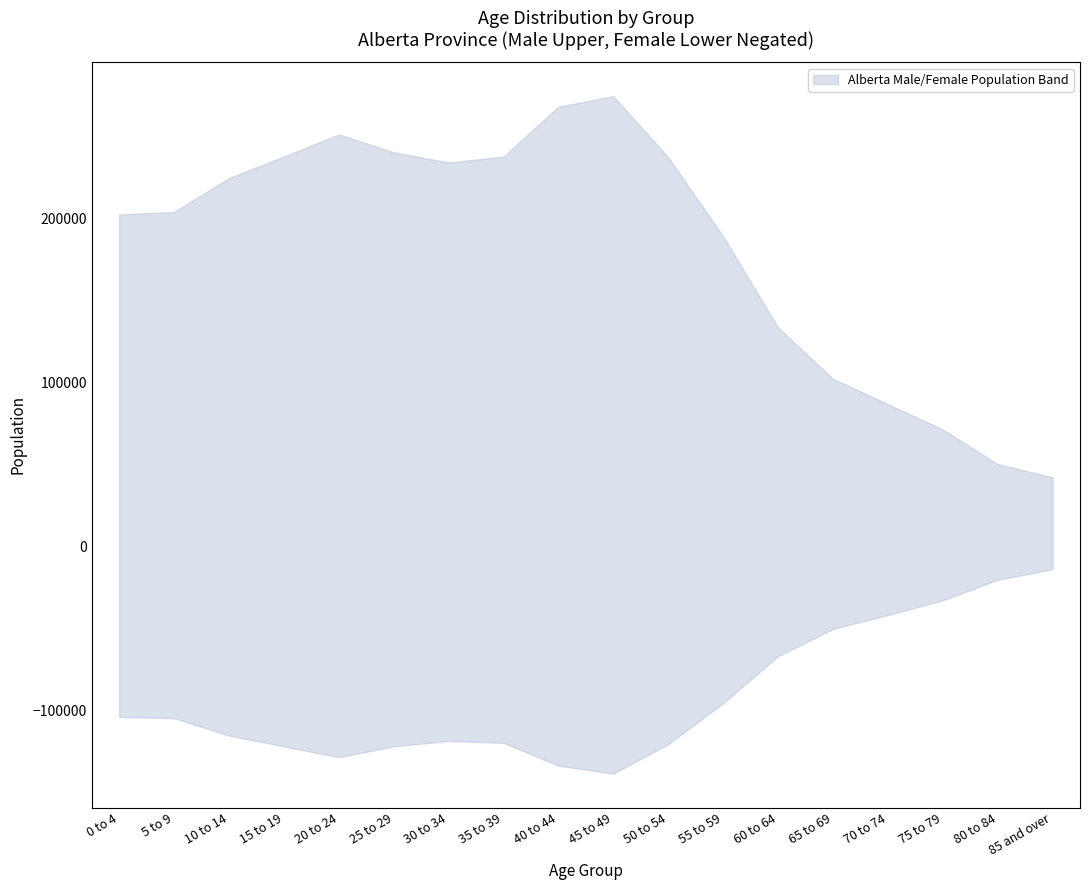

Which has a higher value, 5 to 9 or 35 to 39?

5 to 9